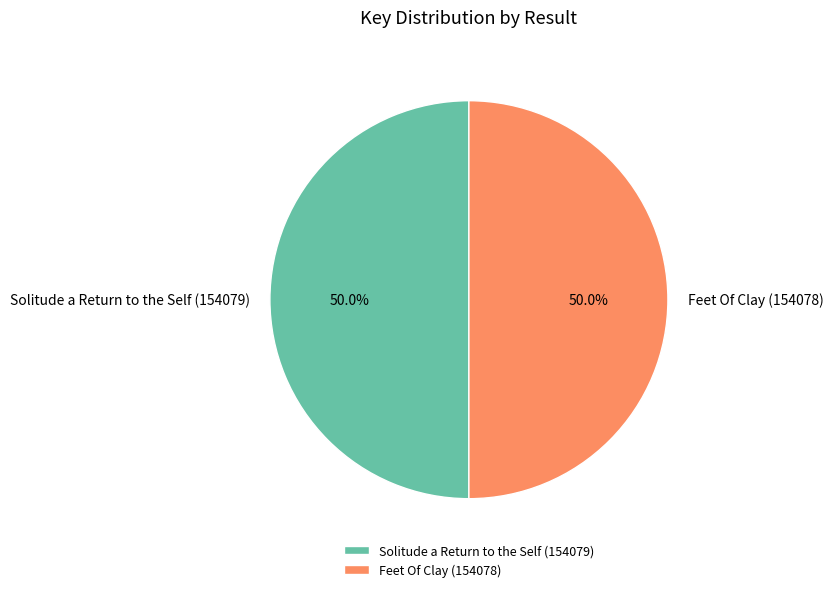

What percentage is the Solitude a Return to the Self (154079) slice, to the nearest percent?

50%